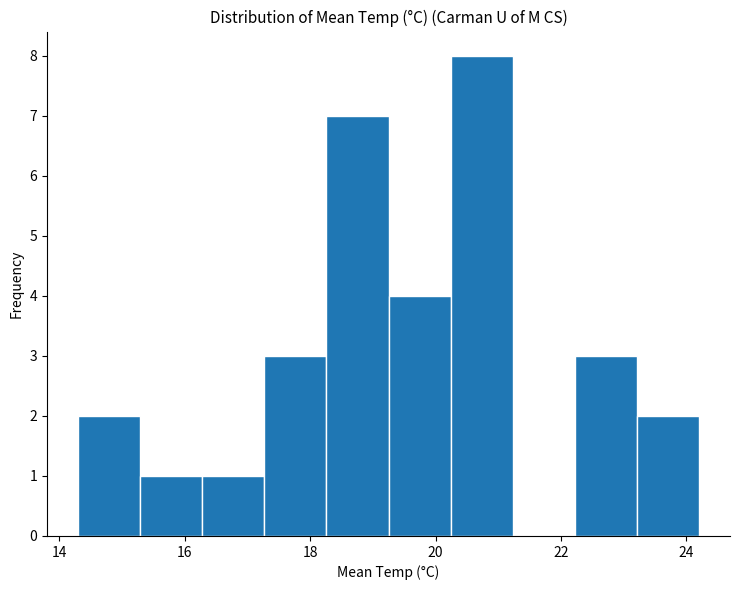

Over which range of the x-axis is the bar tallest?

20.2 to 21.2